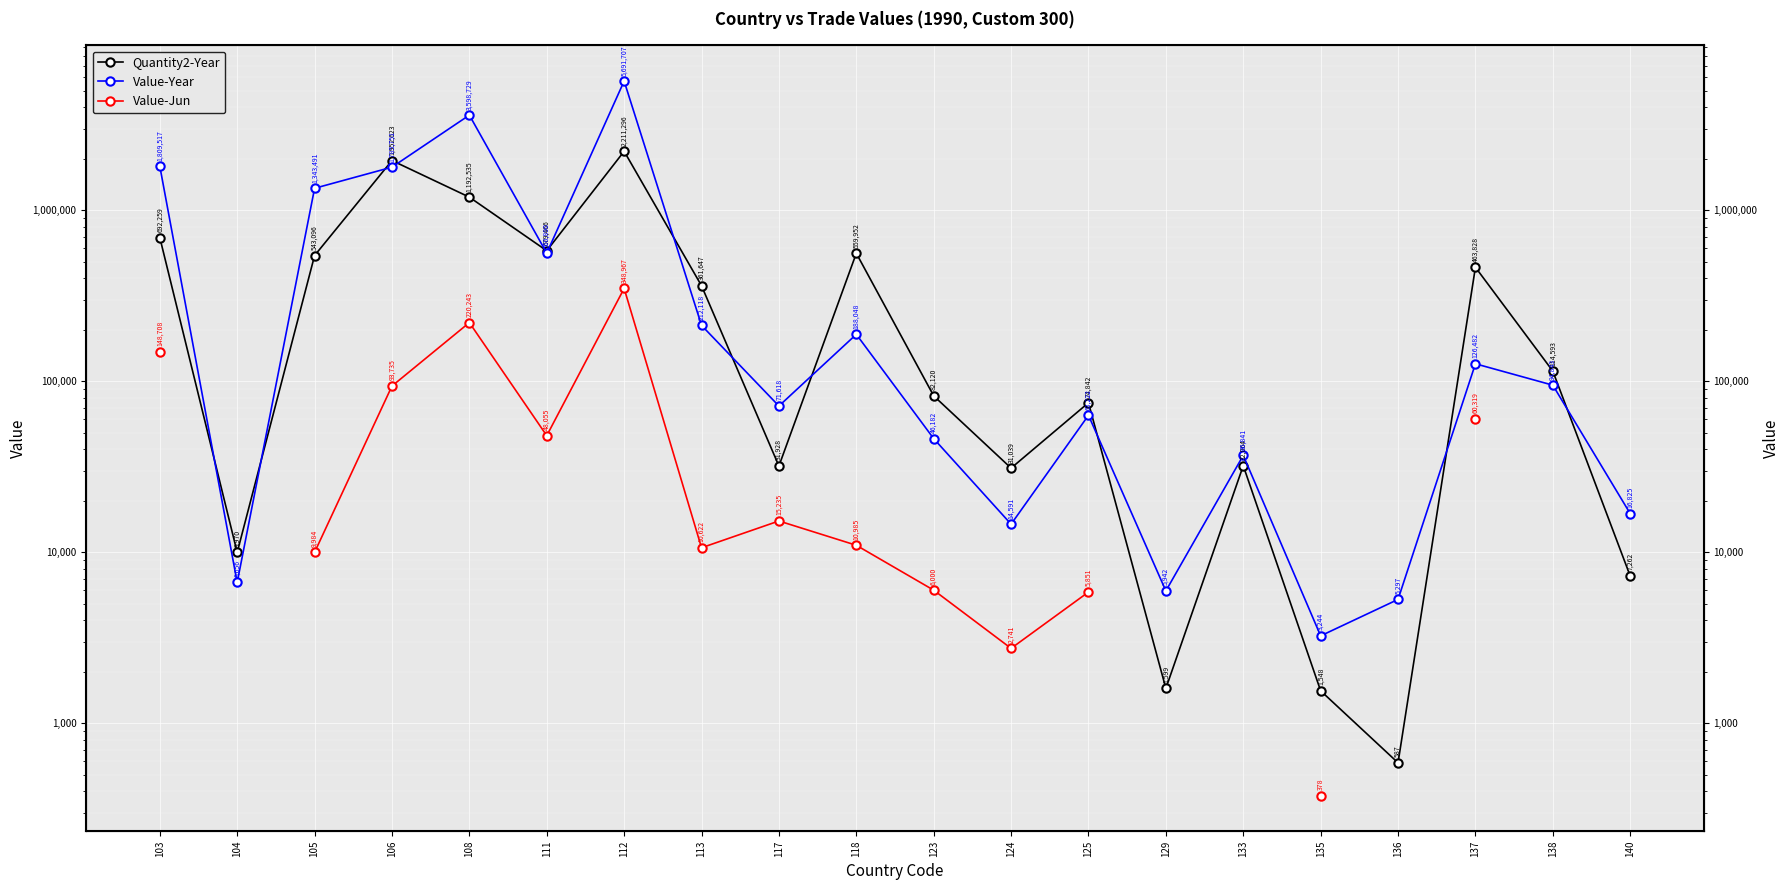

At which category does Value-Year reach its first local peak?

108